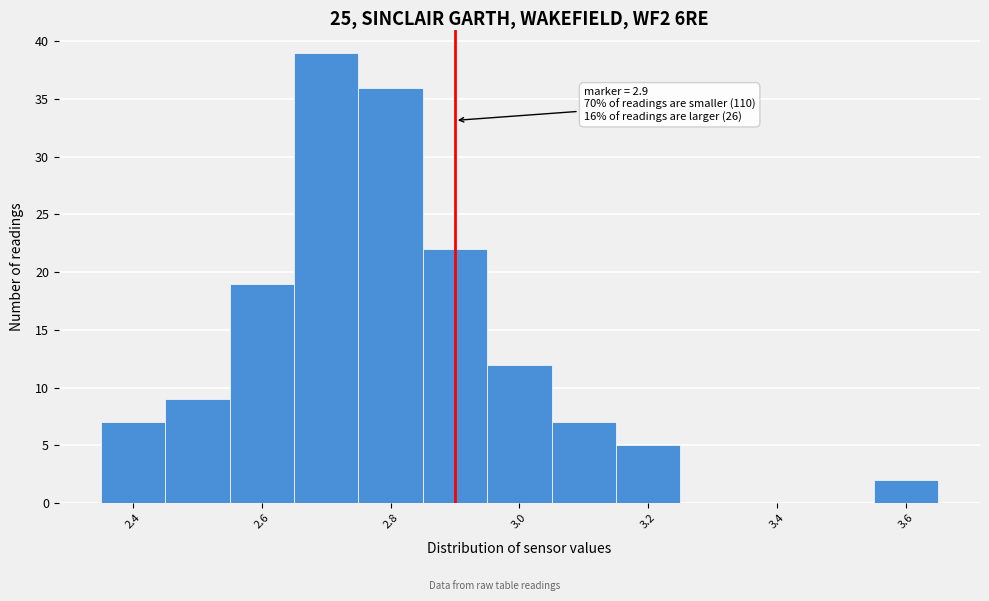

Over which range of the x-axis is the bar tallest?

2.65 to 2.75